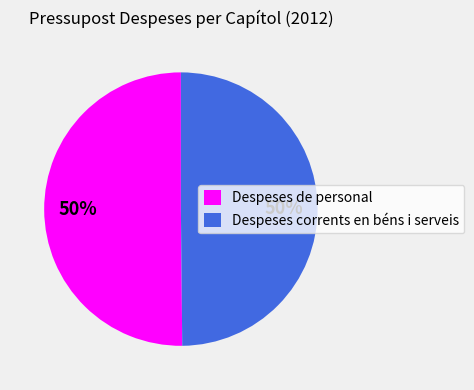

The Despeses corrents en béns i serveis slice represents 61% of the pie. True or false?

False